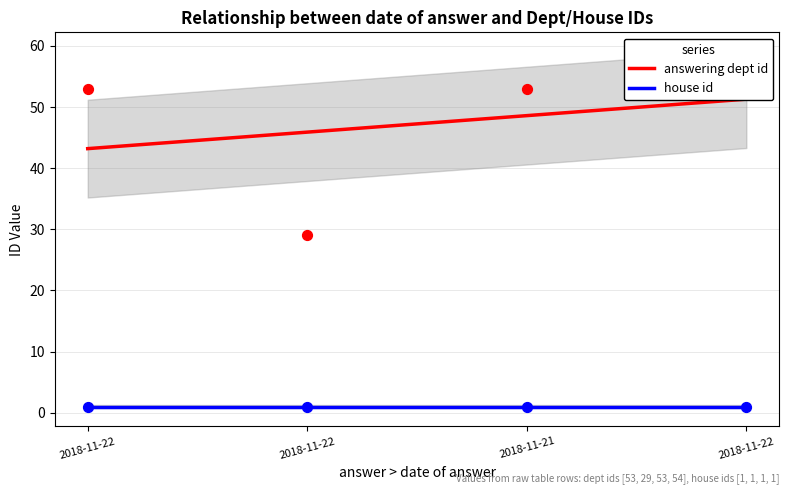

Which series has the largest total across all categories?

answering dept id